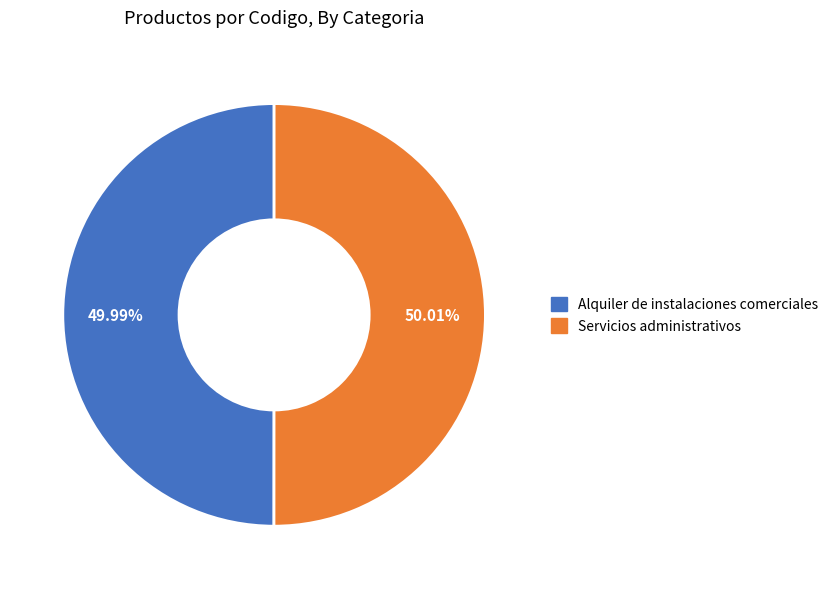

Is it true that Alquiler de instalaciones comerciales is 50% of the pie?

True